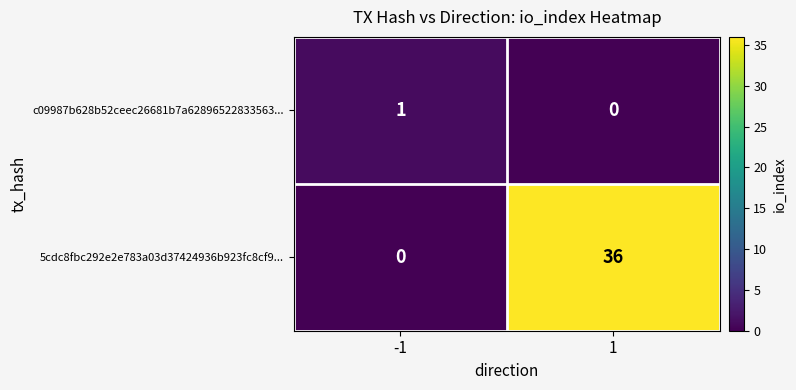

List the series in order of their peak value, lowest first.

c09987b628b52ceec26681b7a62896522833563..., 5cdc8fbc292e2e783a03d37424936b923fc8cf9...